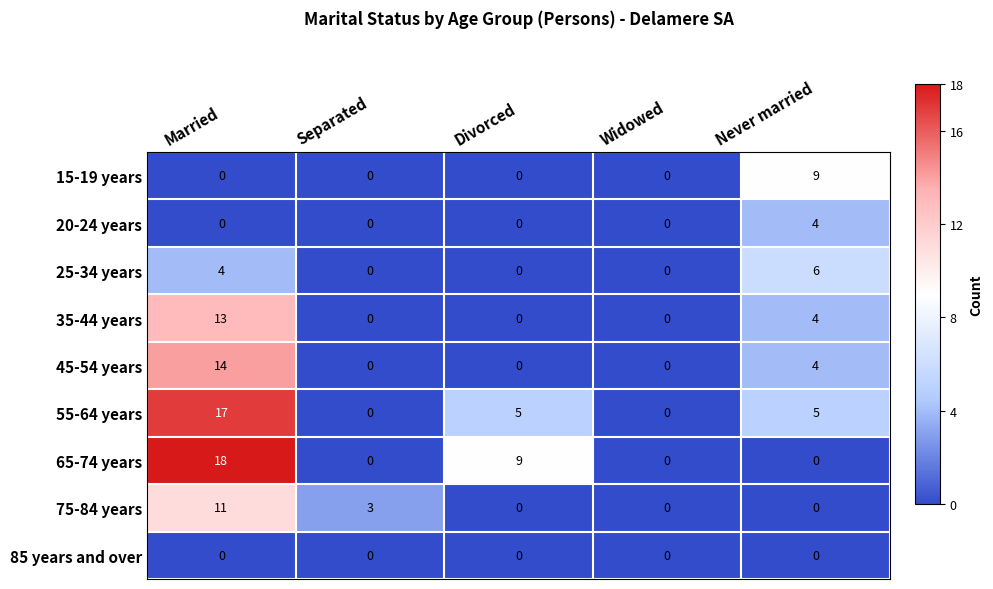

What is the difference between the maximum and minimum values in the 75-84 years series?

11